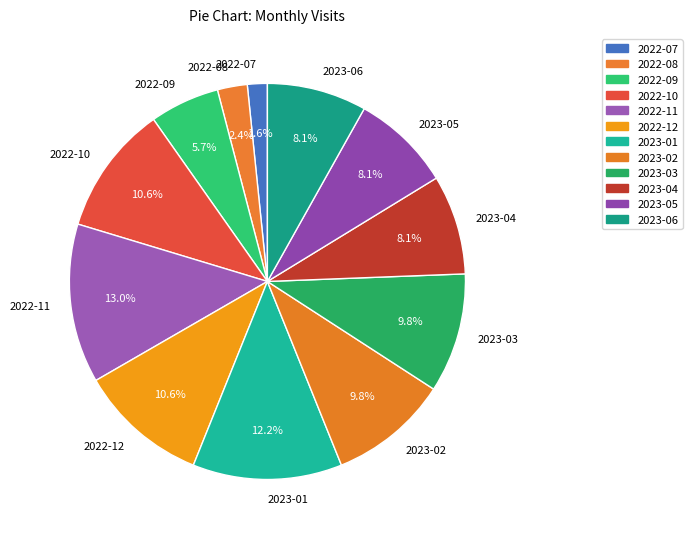

What portion of the pie excludes 2023-04?

91.9%